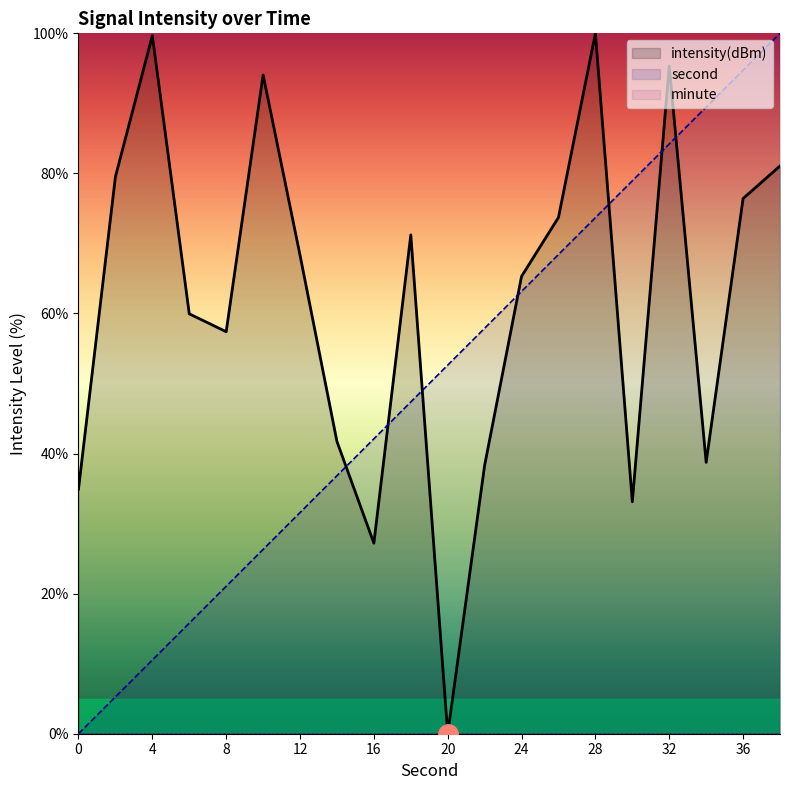

Where do second and intensity(dBm) first cross each other?

14 and 16